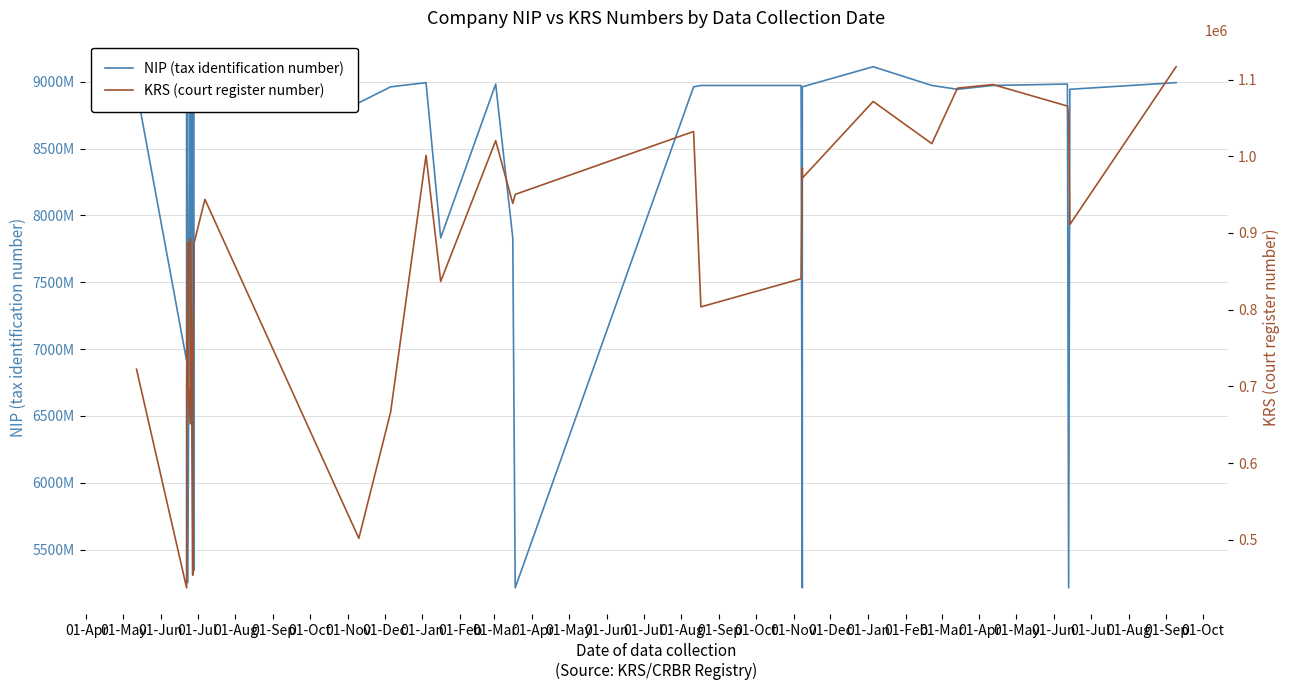

What is the spread (max minus min) of values at 01-Sep?

8992153156